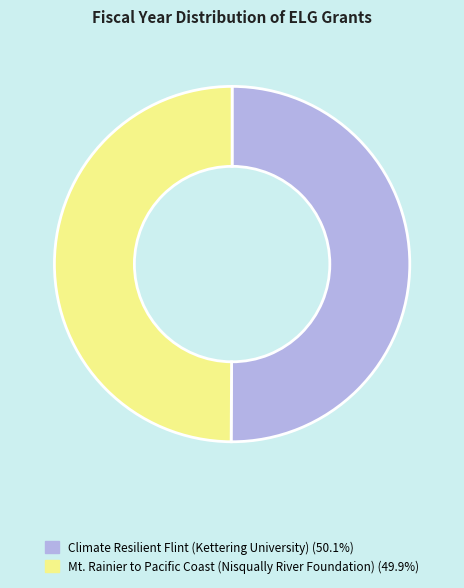

The Climate Resilient Flint (Kettering University) slice represents 56% of the pie. True or false?

False